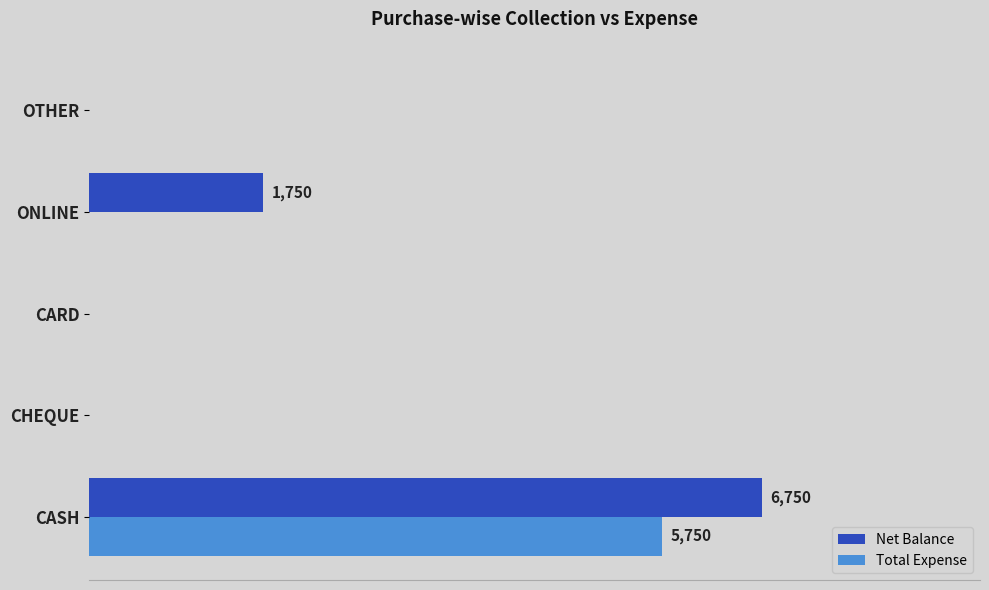

What are all the series names shown in the legend?

Net Balance, Total Expense